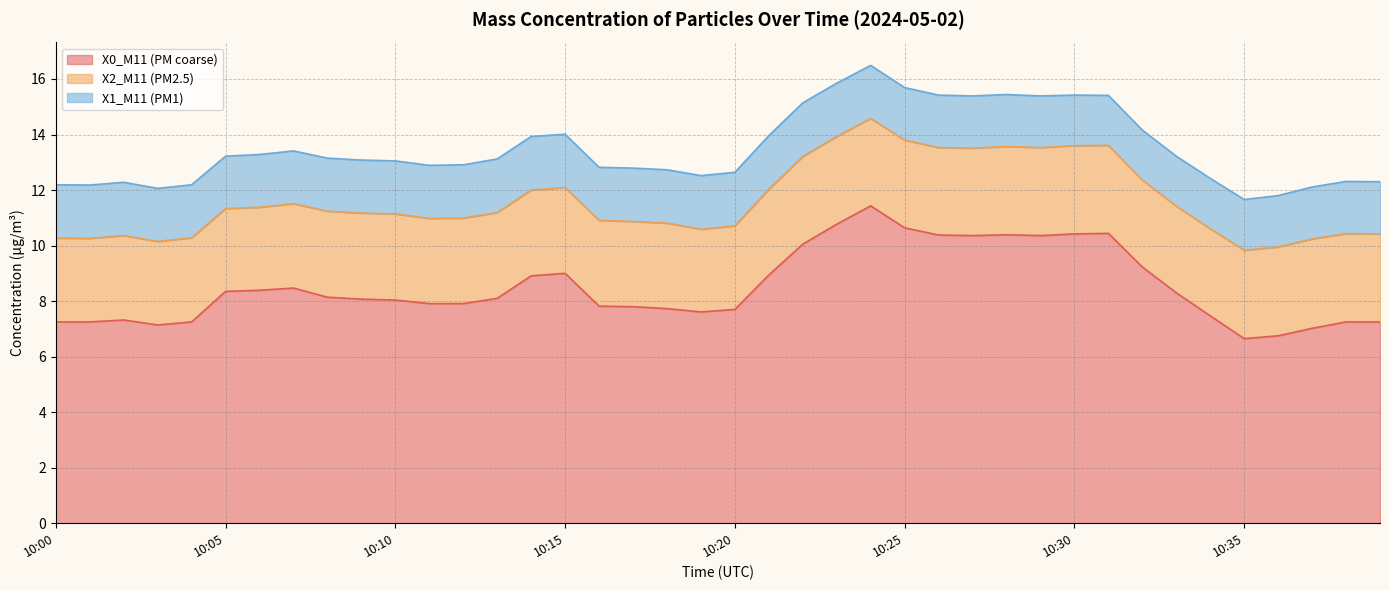

What is the smallest value displayed?

1.8